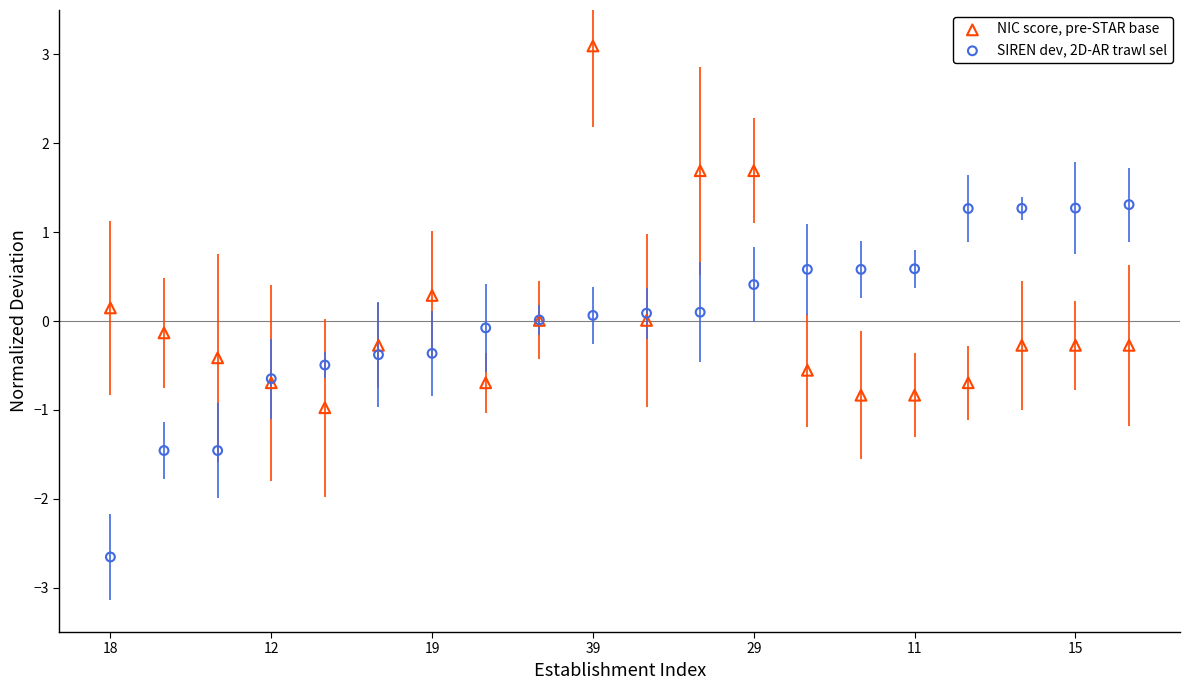

Which series reaches the minimum Y coordinate?

SIREN dev, 2D-AR trawl sel